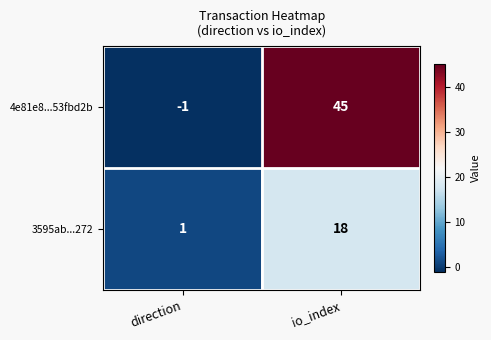

Between direction and io_index, which series saw the biggest shift?

4e81e8...53fbd2b